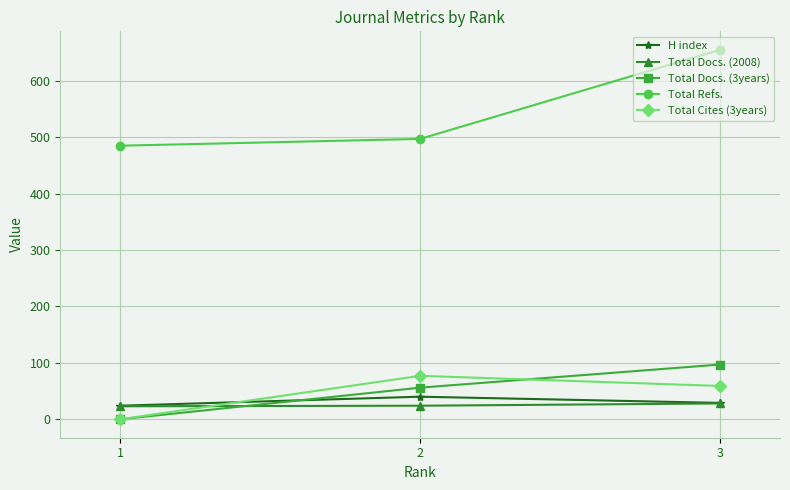

Rank the categories by Total Docs. (3years) value from highest to lowest.

3, 2, 1